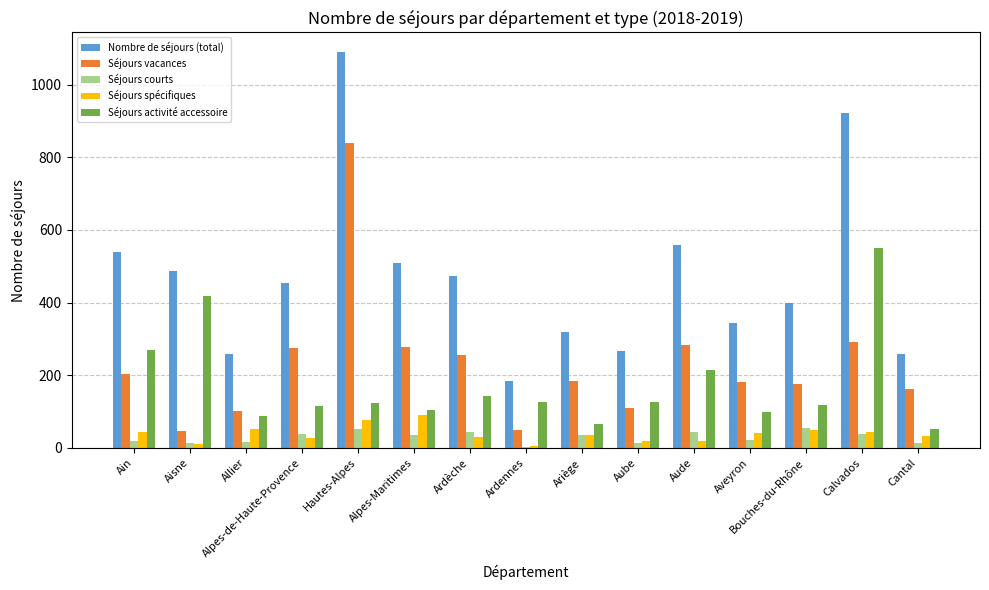

True or false: Séjours activité accessoire has a value of 417 at Aisne.

True